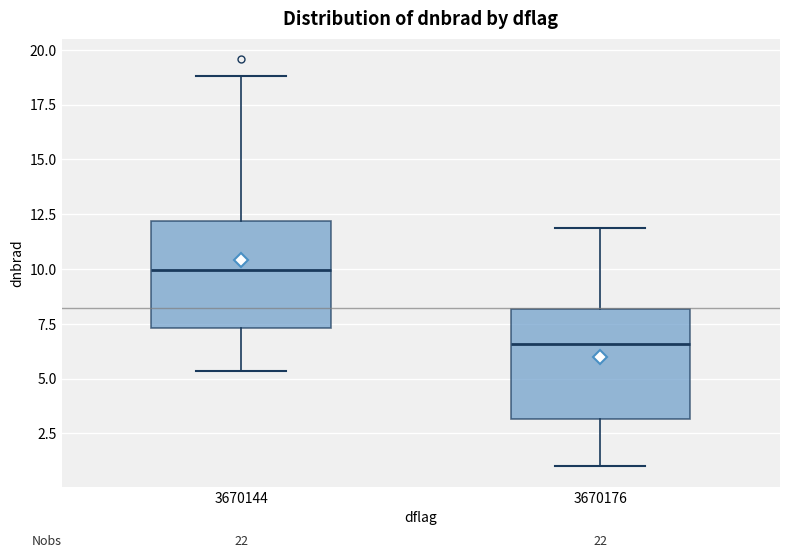

Reading left to right, transcribe this box plot: for each box, give where its median line is, the range the box spans, and where its two whiskers end, as read against the y-axis. The values are not printed on the chart, so give them approximately, as read against the axis.

3670144: median 10.0, box 7.5 to 12.0, whiskers 5.5 to 19.0
3670176: median 6.5, box 3.0 to 8.0, whiskers 1.0 to 12.0